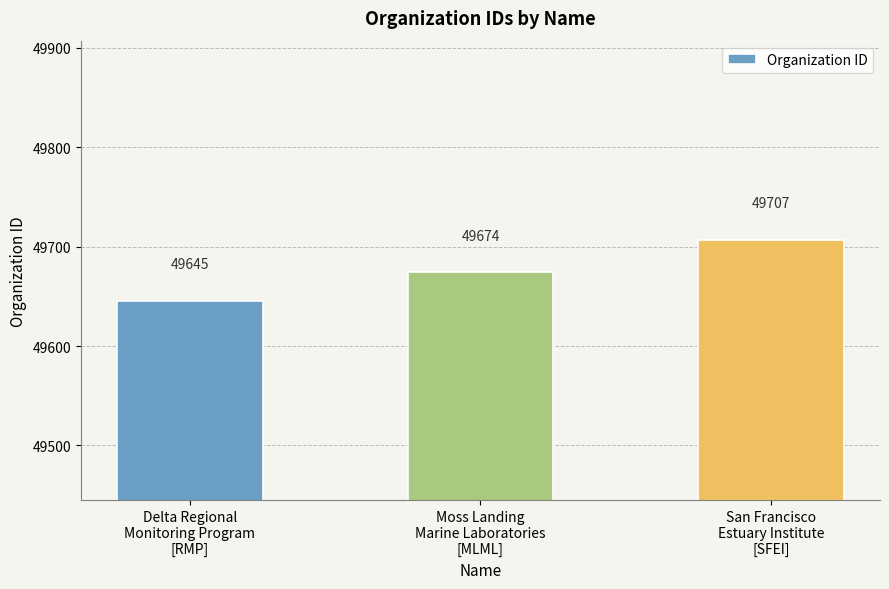

What is the difference between the maximum and minimum values?

62